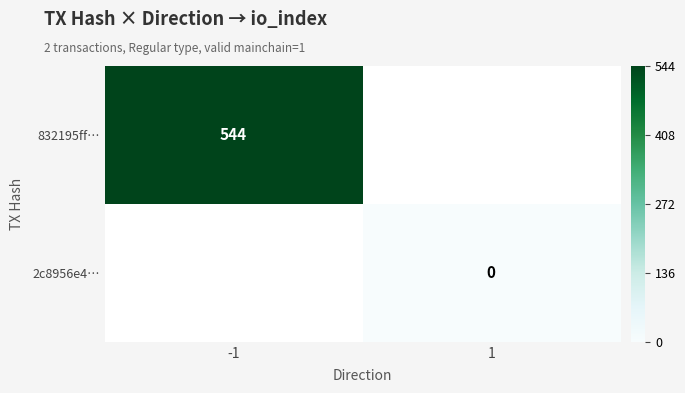

Count the number of categories in the chart.

2